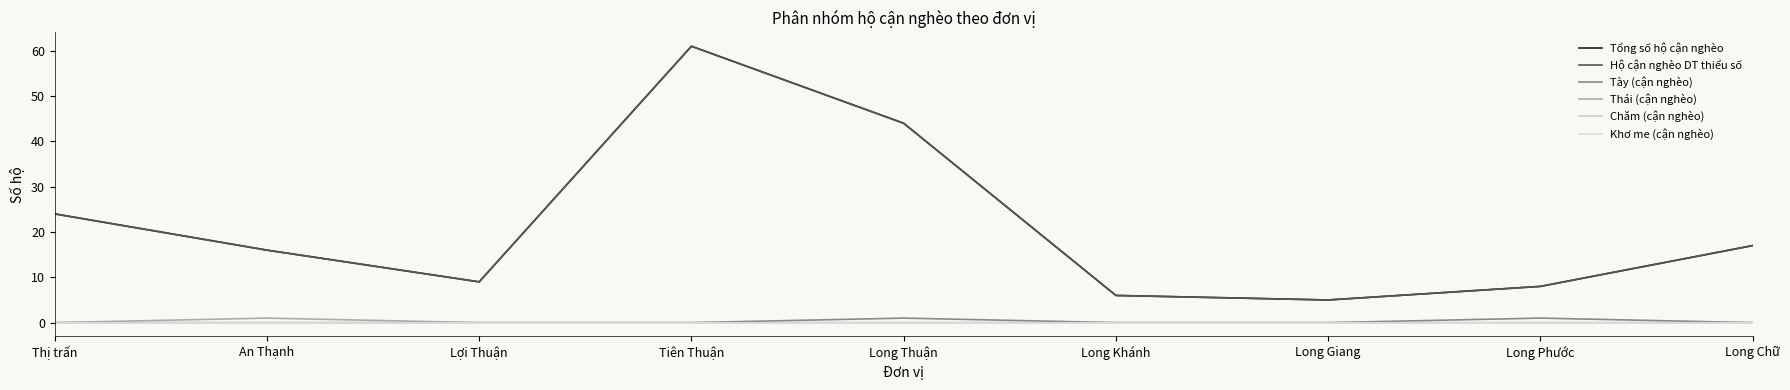

How many lines are shown in the chart?

6